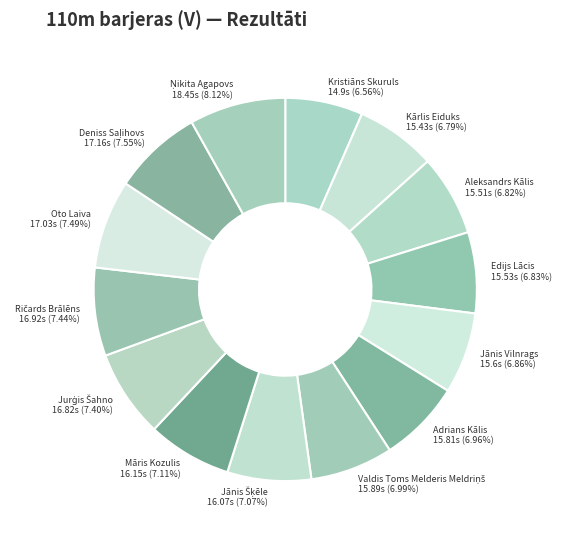

Approximately how many times larger is the value at Māris Kozulis compared to Jānis Vilnrags?

1.0